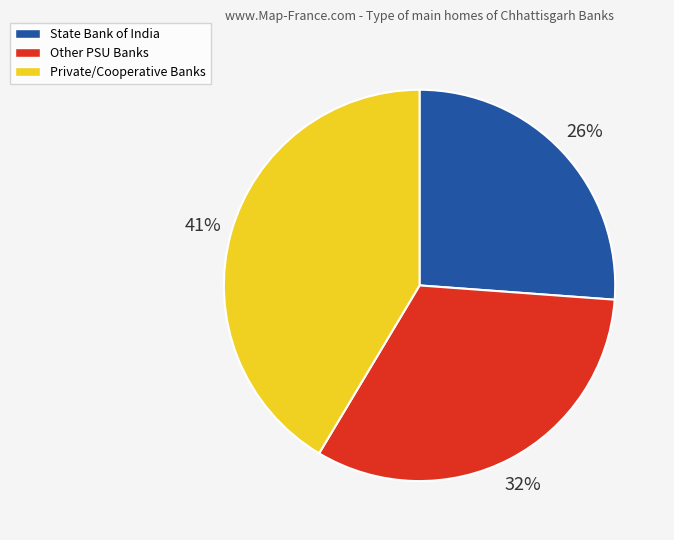

Count the number of slices in the pie.

3